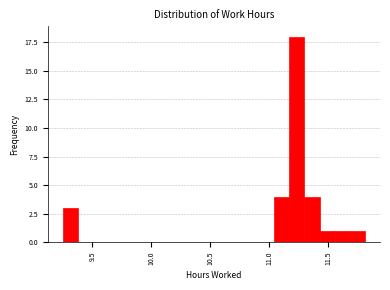

Around what value on the x-axis is the tallest bar? Give the approximate position of its centre, as read against the axis.

11.25